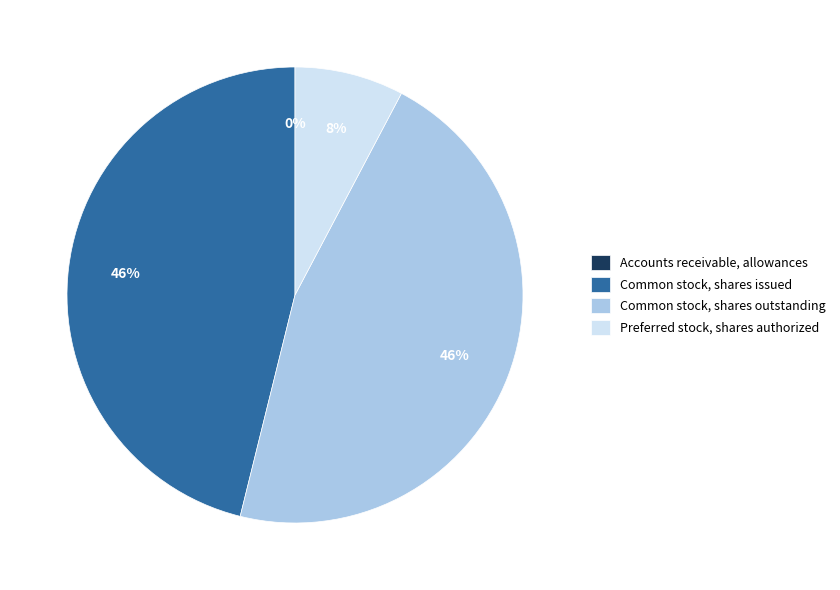

Do Common stock, shares issued and Common stock, shares outstanding together represent more than half of the pie?

Yes